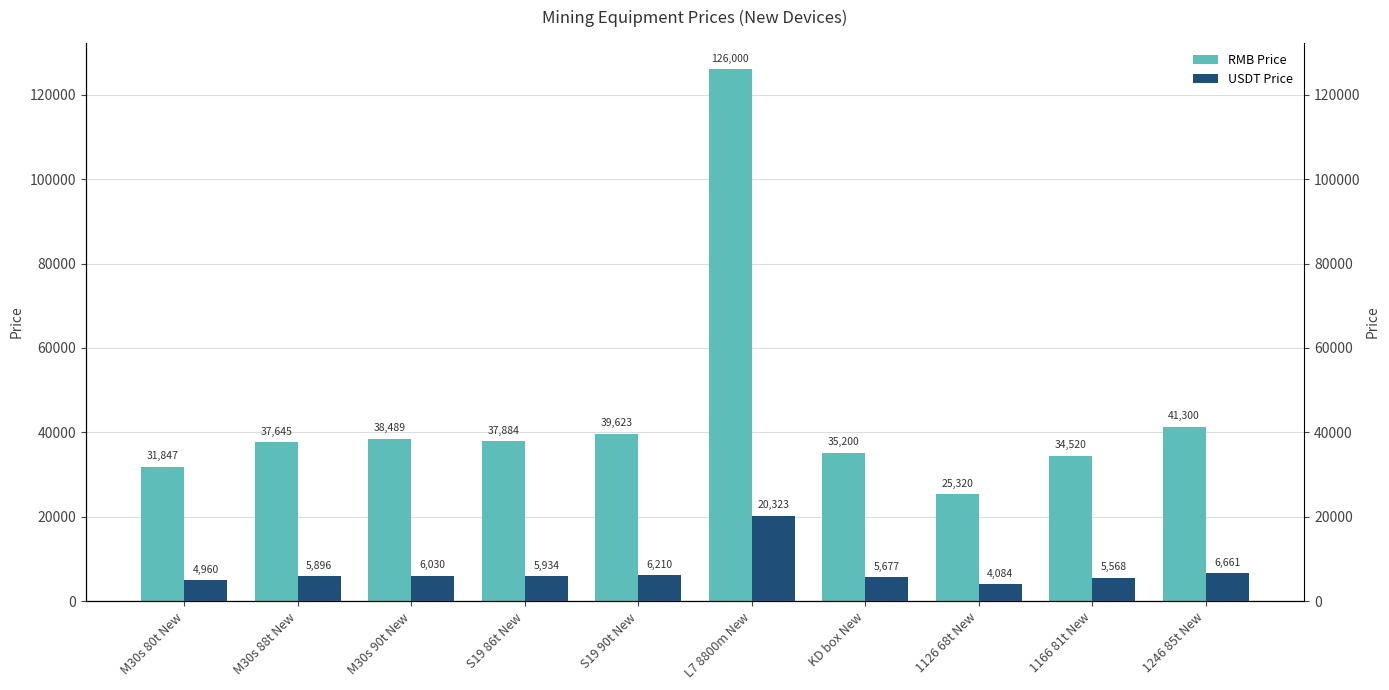

Does the chart contain stacked bars?

No